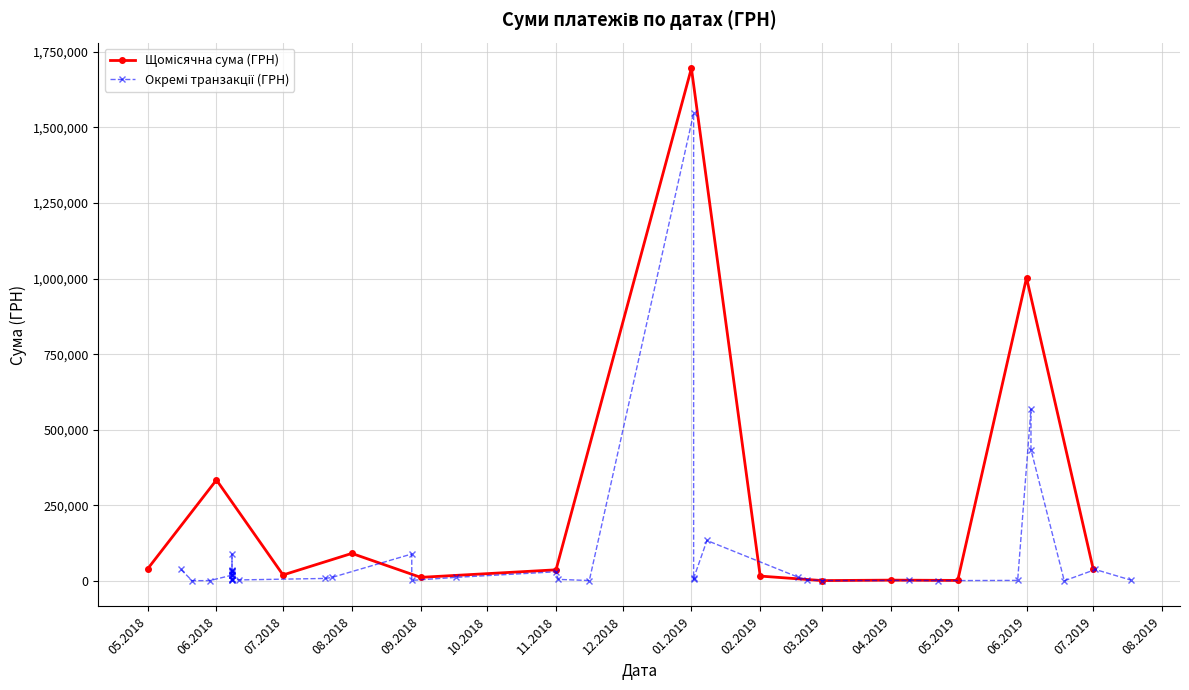

List the labels in order of value, largest first.

02.01.2019, 03.06.2019, 03.06.2019, 08.01.2019, 28.08.2018, 08.06.2018, 16.05.2018, 02.07.2019, 08.06.2018, 08.06.2018, 08.06.2018, 08.06.2018, 01.11.2018, 08.06.2018, 08.06.2018, 08.06.2018, 08.06.2018, 18.02.2019, 17.09.2018, 23.07.2018, 02.01.2019, 20.07.2018, 08.06.2018, 02.01.2019, 08.06.2018, 02.11.2018, 08.06.2018, 22.02.2019, 11.06.2018, 18.07.2019, 08.06.2018, 28.08.2018, 28.05.2019, 09.04.2019, 16.11.2018, 01.03.2019, 29.05.2018, 22.04.2019, 21.05.2018, 18.06.2019